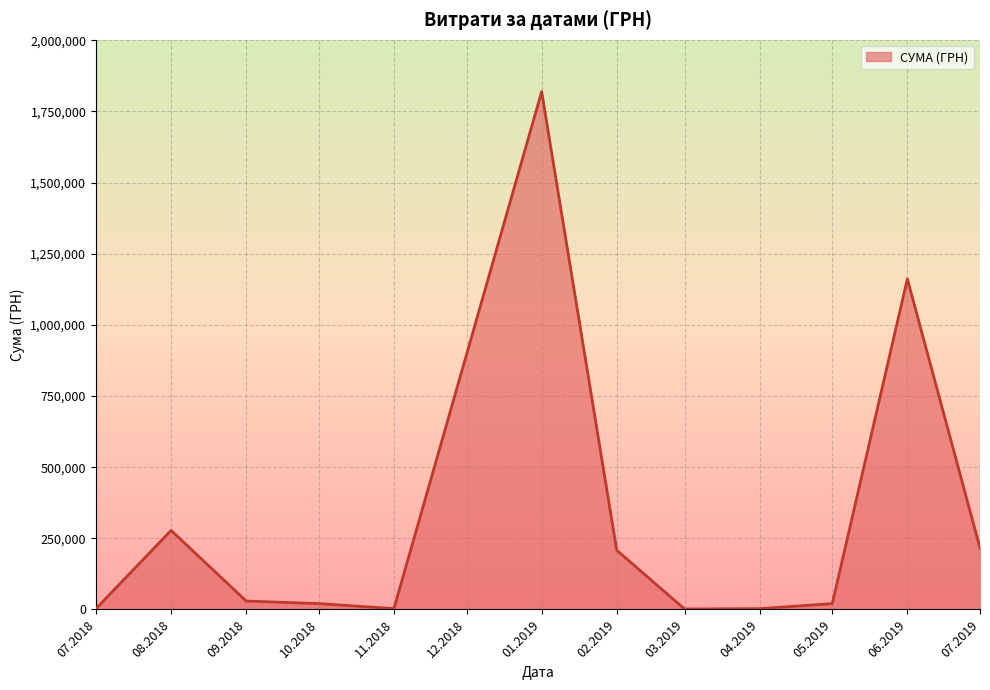

Which label corresponds to the largest value in the chart?

01.2019